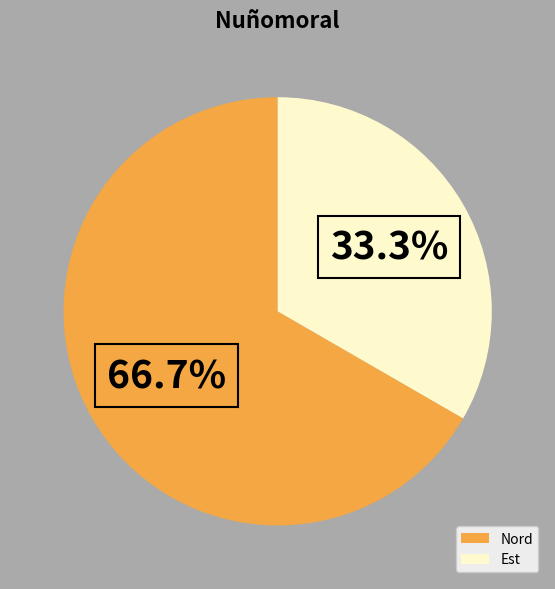

Rank the categories by value from highest to lowest.

Nord, Est